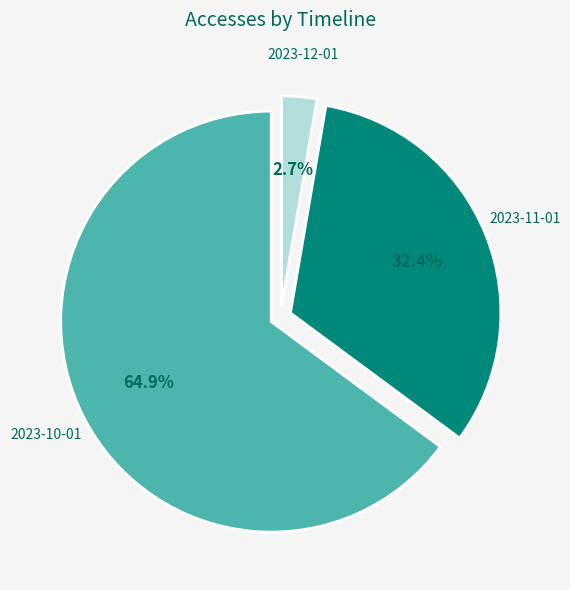

Is the sum of 2023-11-01 and 2023-10-01 greater than half?

Yes